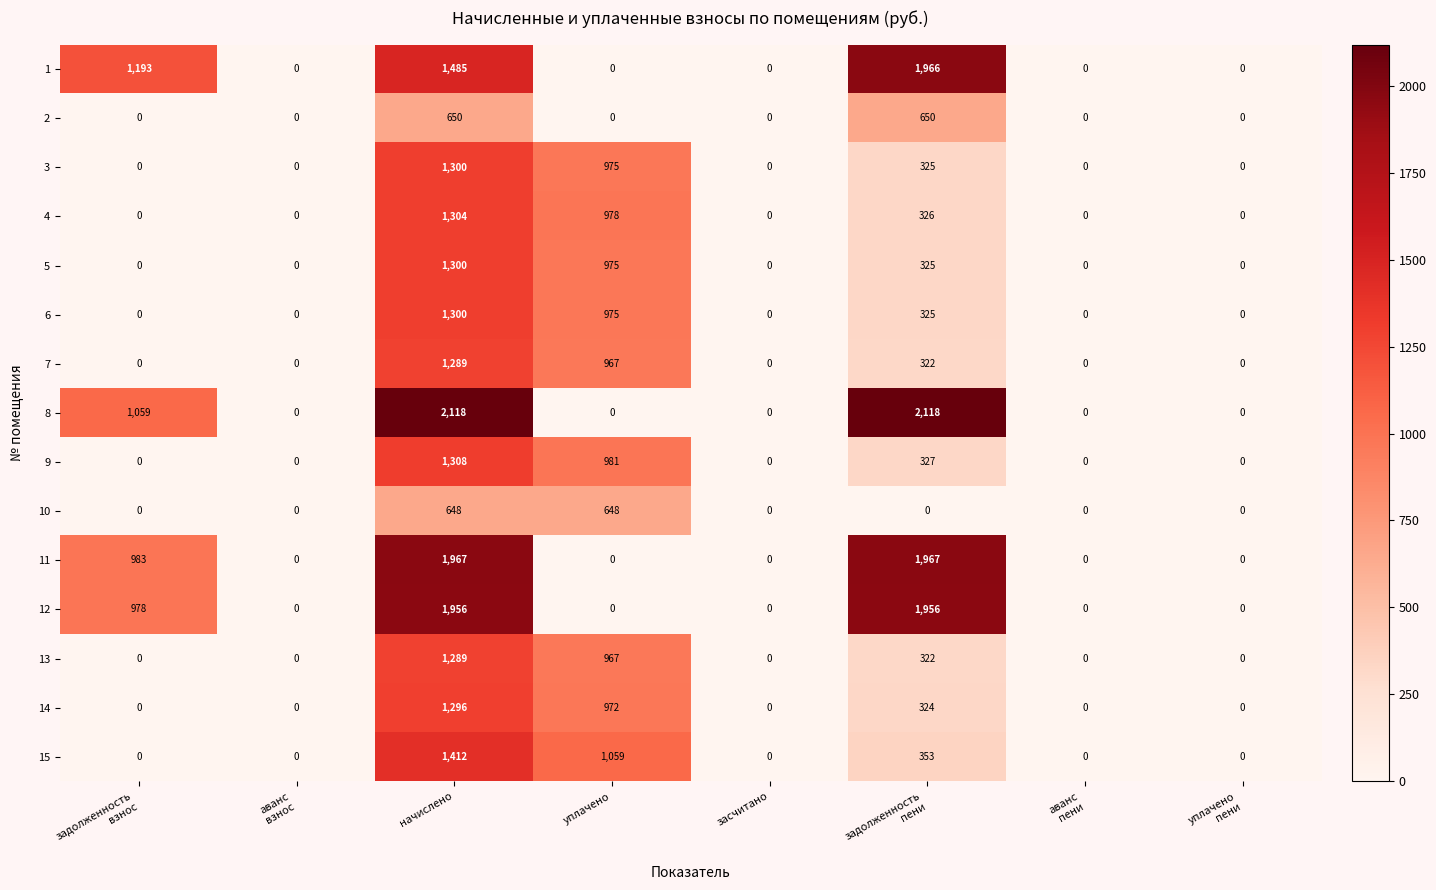

The 11 series shows 0 at засчитано. True or false?

True